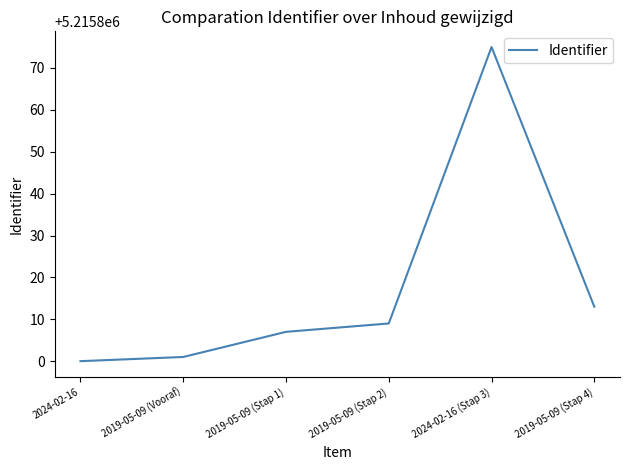

Rank the categories by value from highest to lowest.

2024-02-16 (Stap 3), 2019-05-09 (Stap 4), 2019-05-09 (Stap 2), 2019-05-09 (Stap 1), 2019-05-09 (Vooraf), 2024-02-16